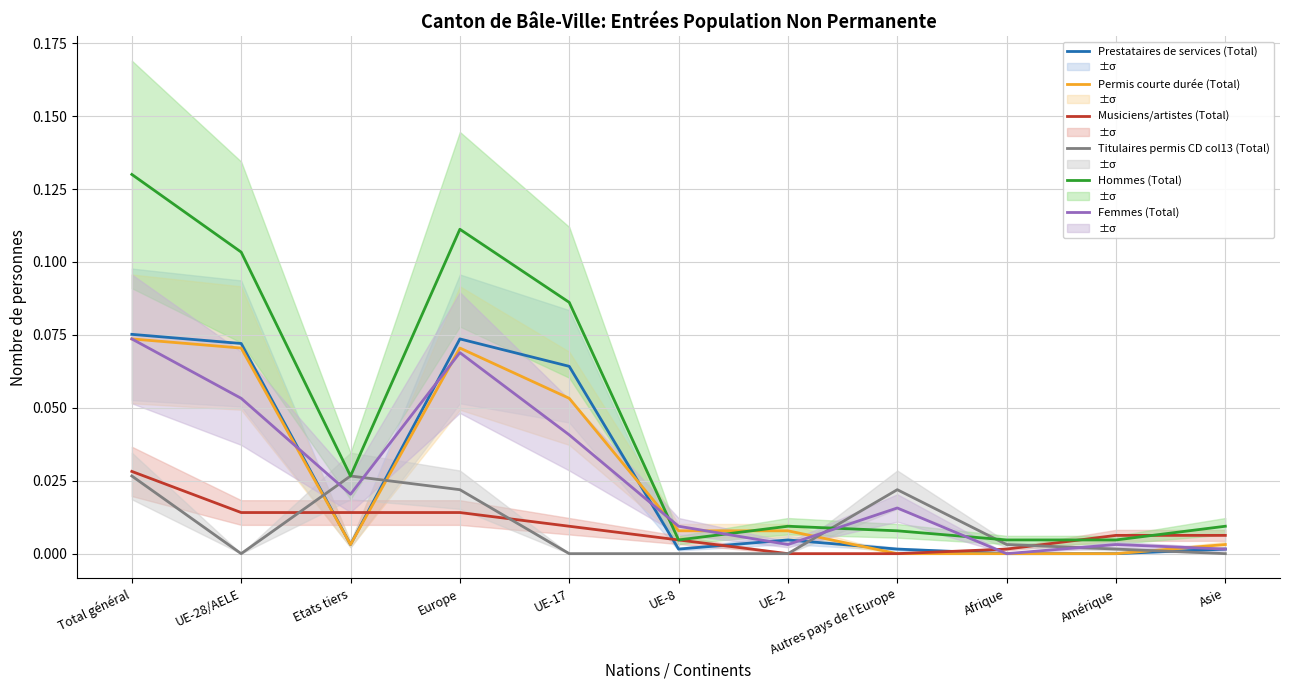

Between UE-17 and Afrique, which is larger?

UE-17